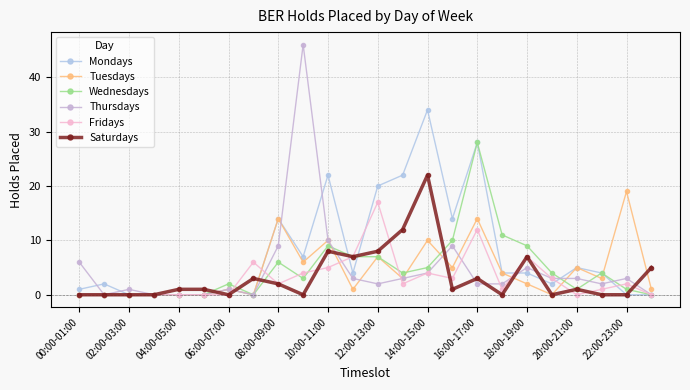

What is the sum of all Thursdays values?

114